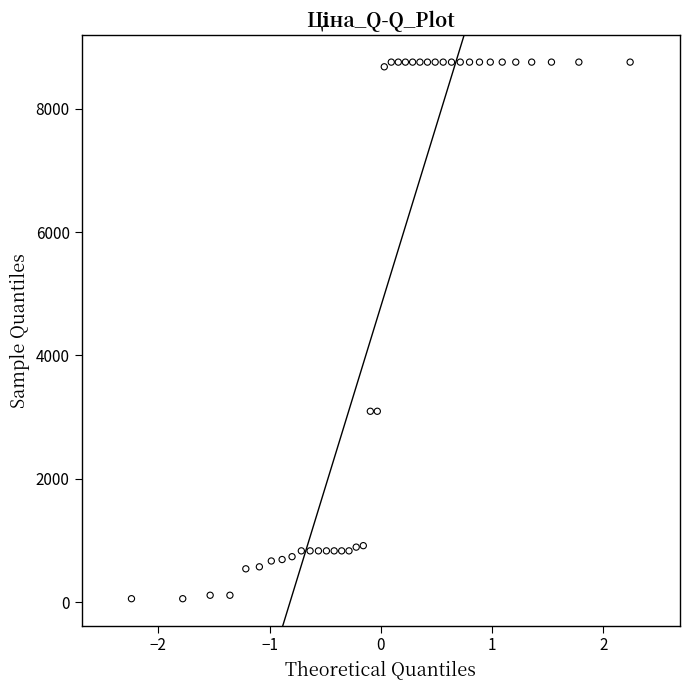

What is the range of X values (max minus min)?

4.5